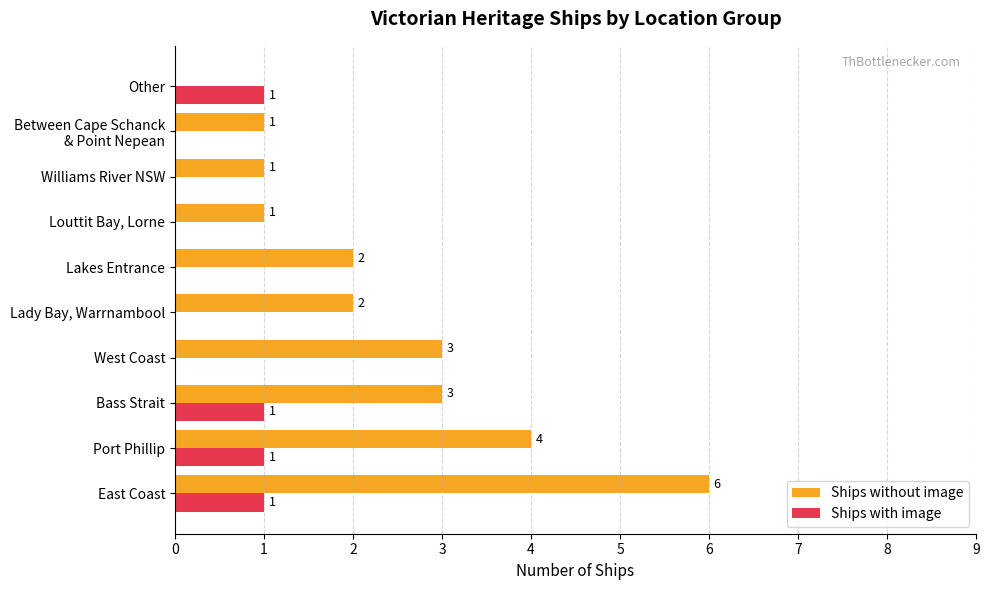

Which series has the largest range (max minus min)?

Ships without image